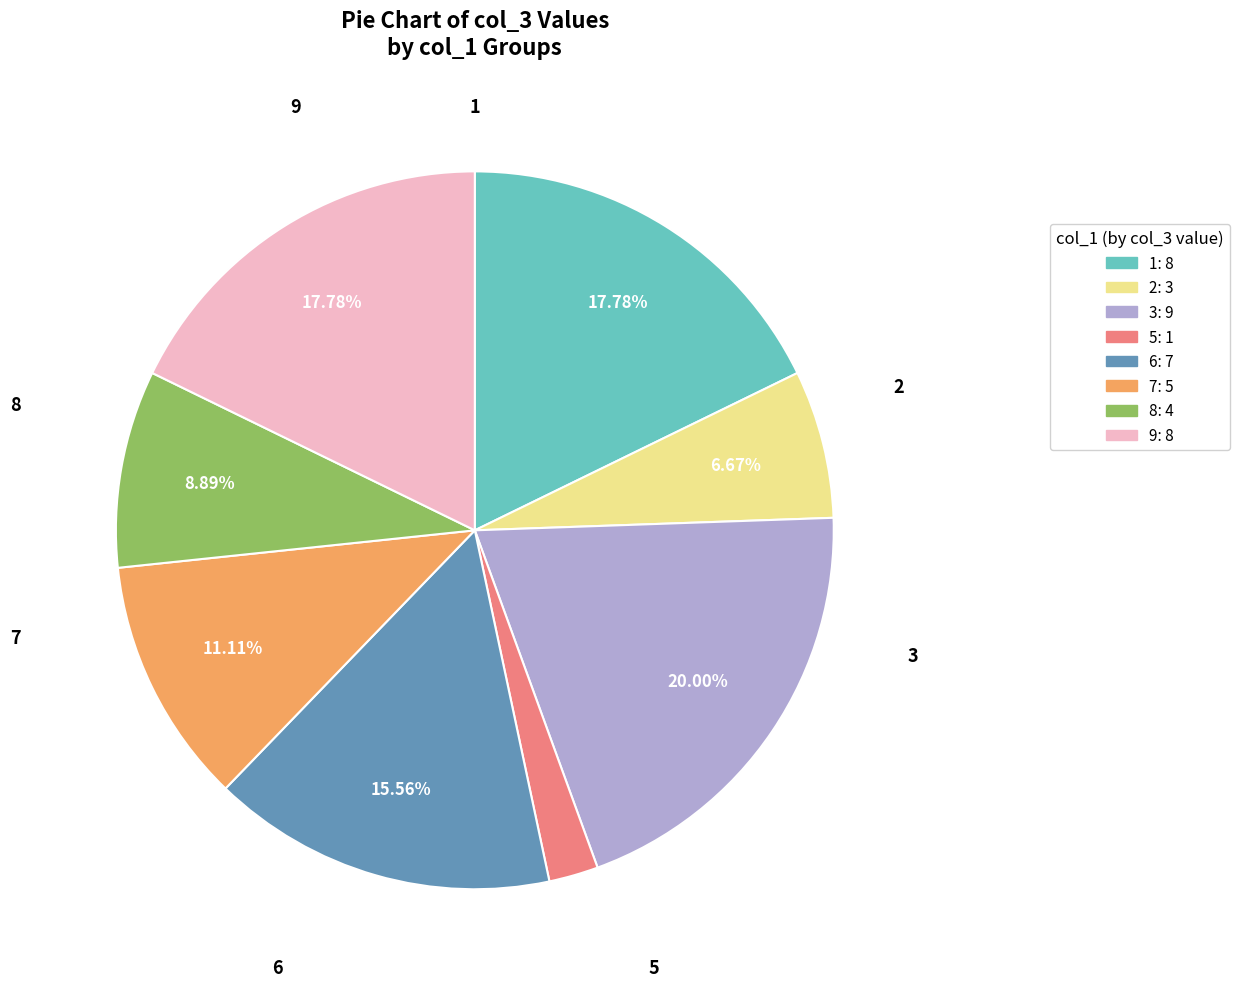

Which has a higher value, 7 or 3?

3